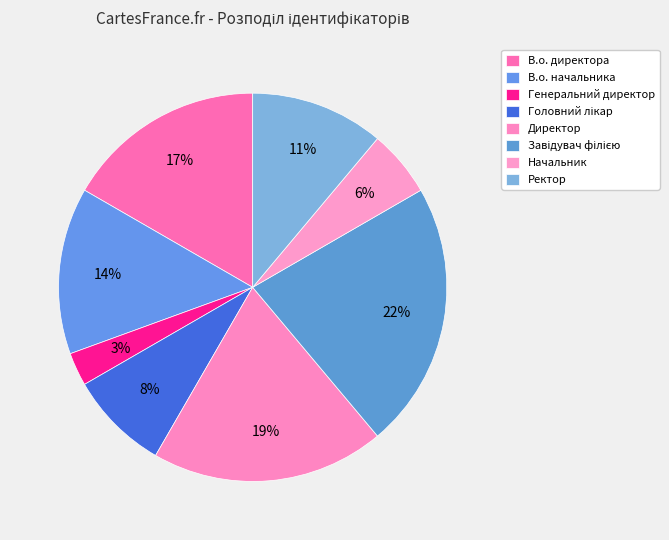

What percentage is the Начальник slice, to the nearest percent?

6%